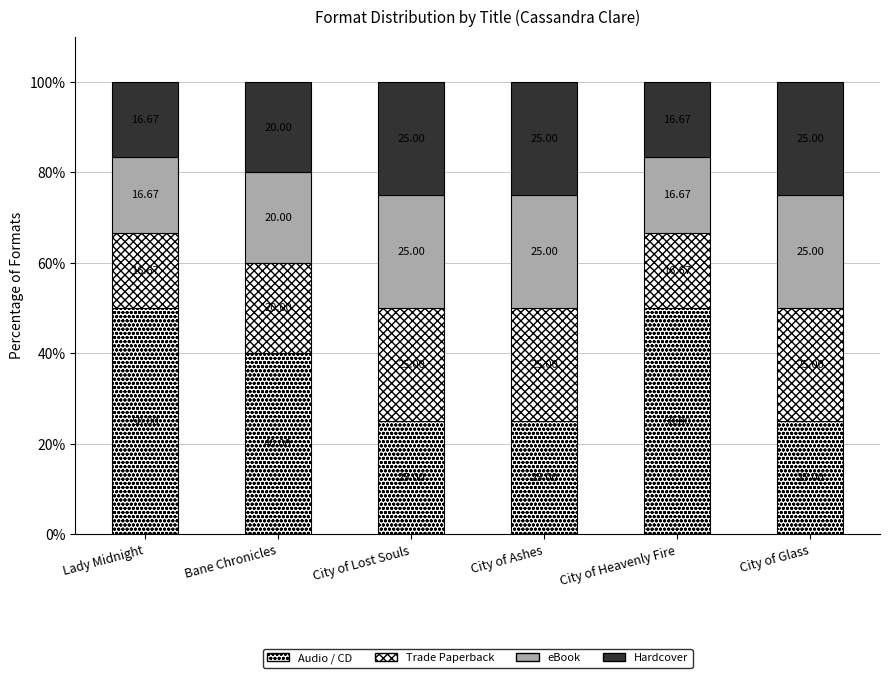

The Audio / CD series shows 33.6 at City of Ashes. True or false?

False